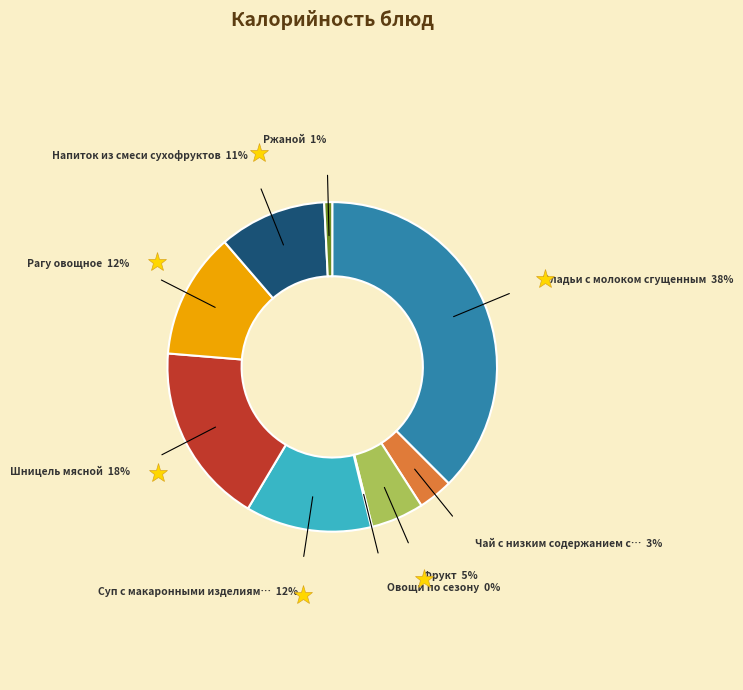

To the nearest percent, what is the average slice percentage?

11%